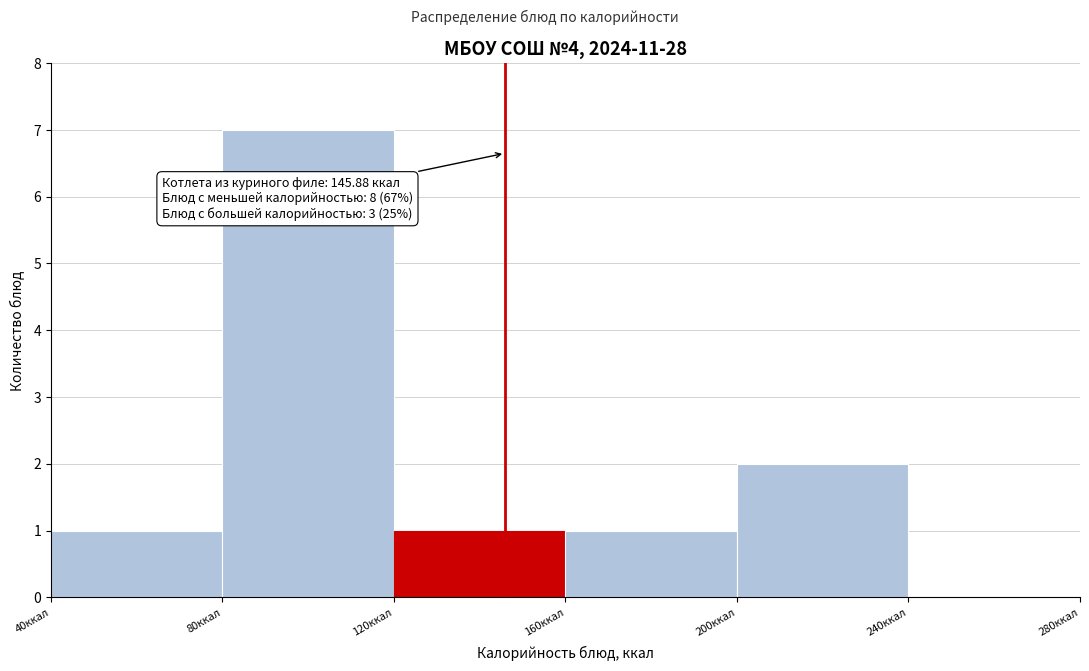

Over which range of the x-axis is the bar tallest?

80 to 120